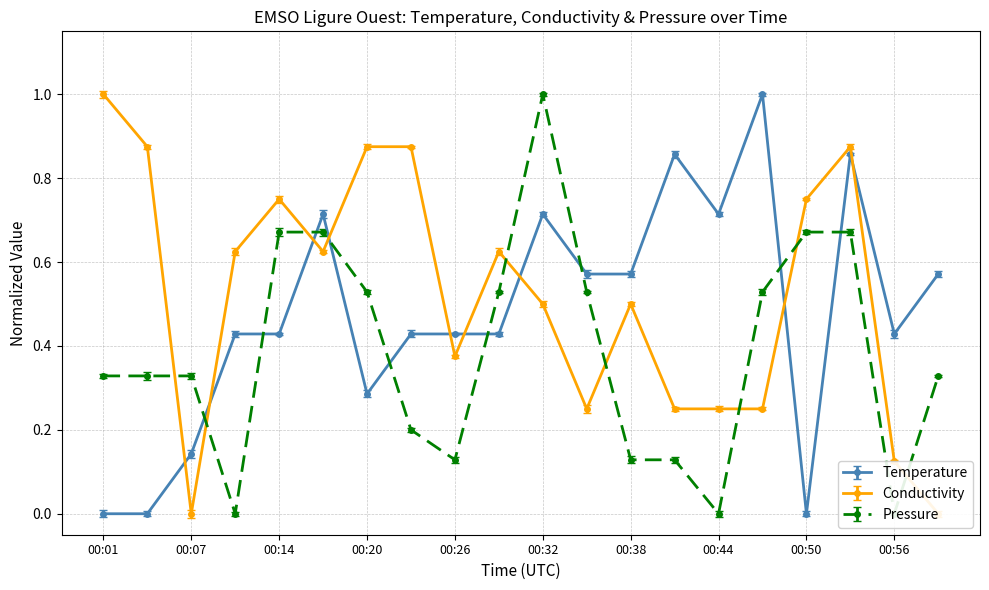

True or false: Conductivity has more than 1 points higher than both neighbors.

True